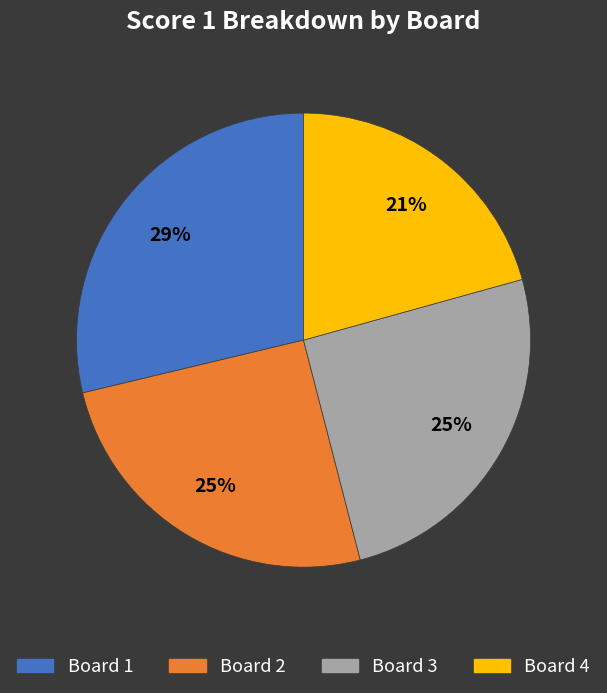

To the nearest percent, what is the average slice percentage?

25%